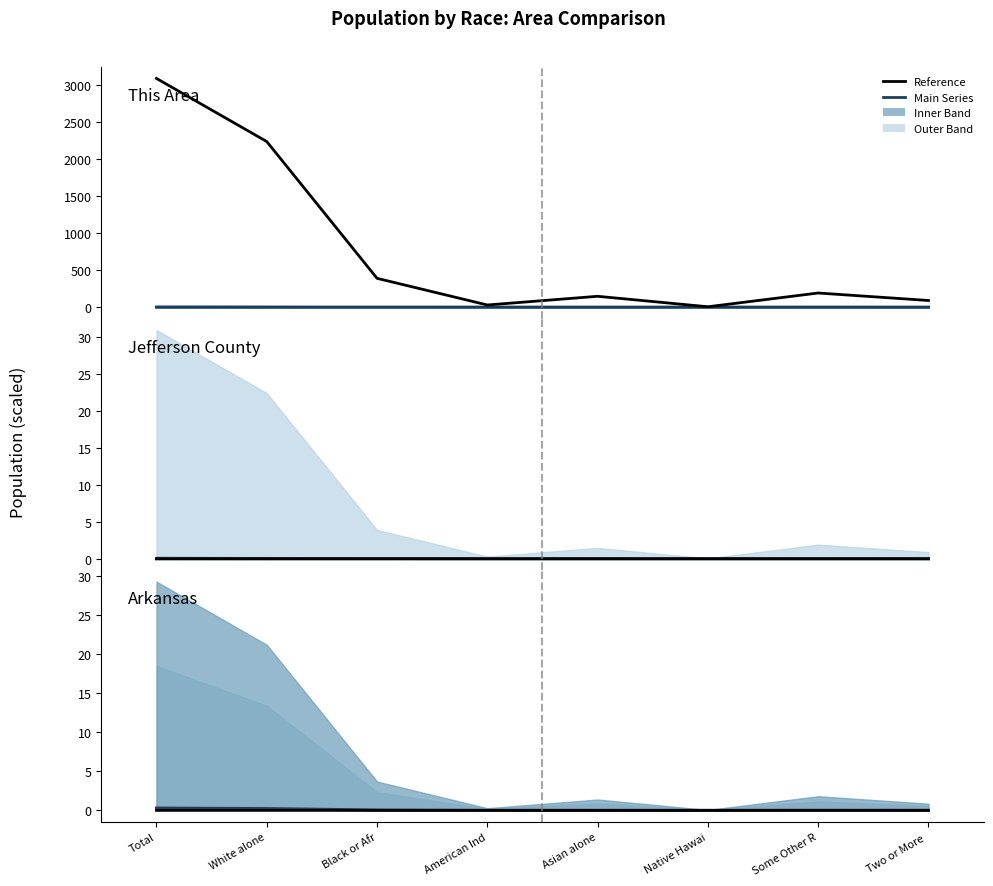

At which category does Arkansas reach its first local peak?

Asian alone